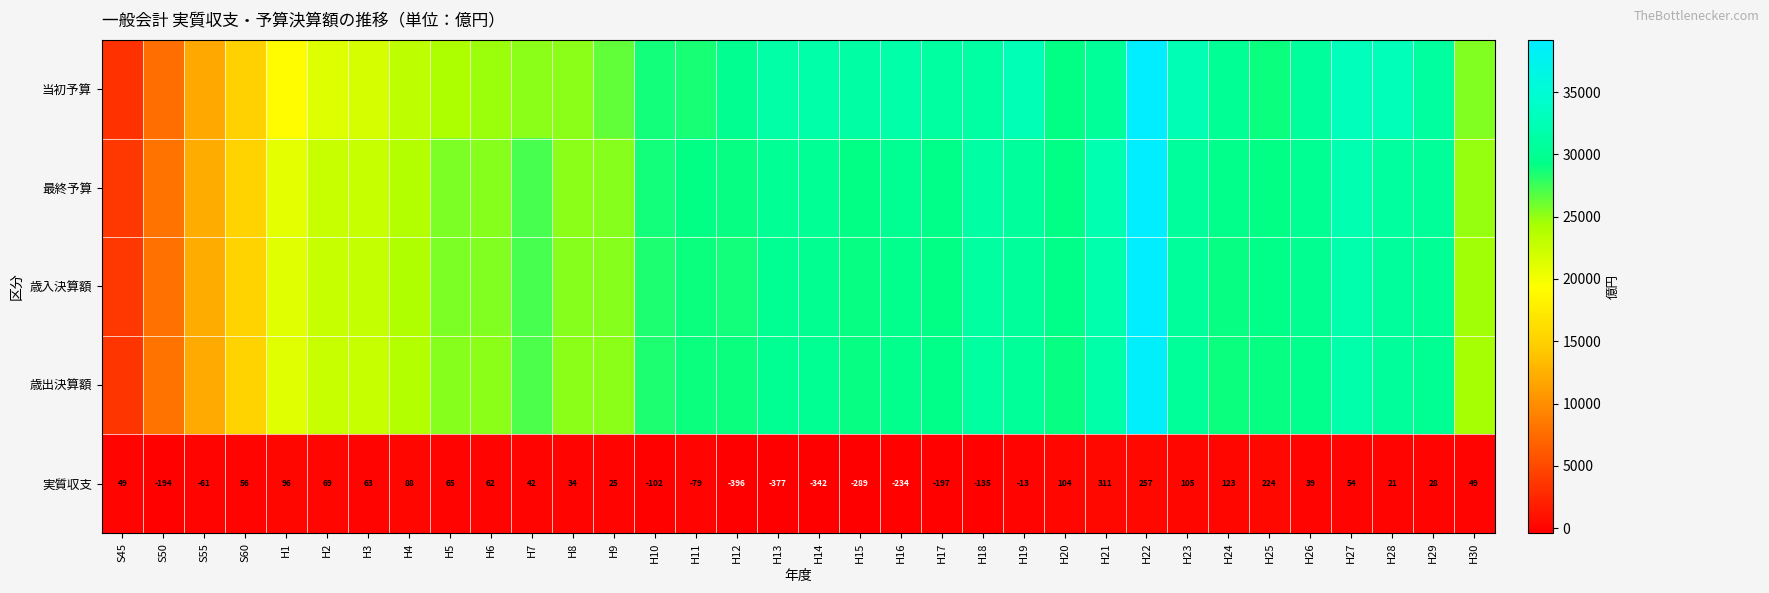

What is the difference between the maximum and minimum values in the 実質収支 series?

707.0